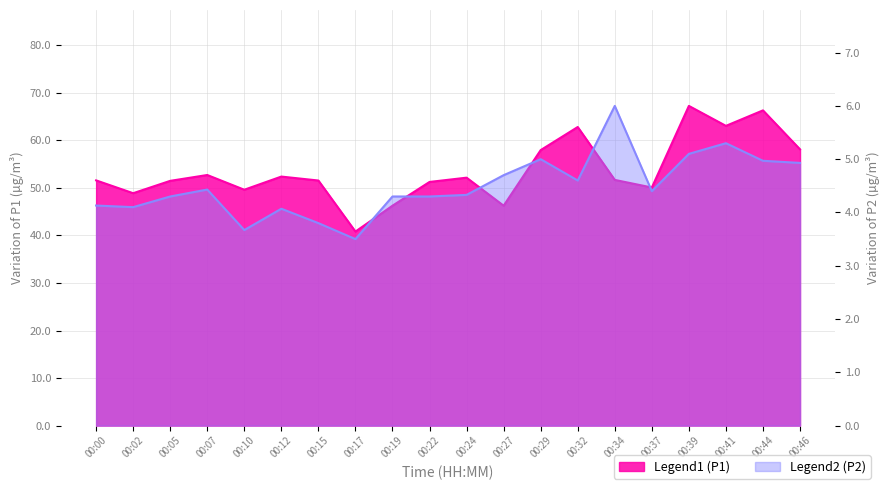

What is the smallest value displayed?

3.5